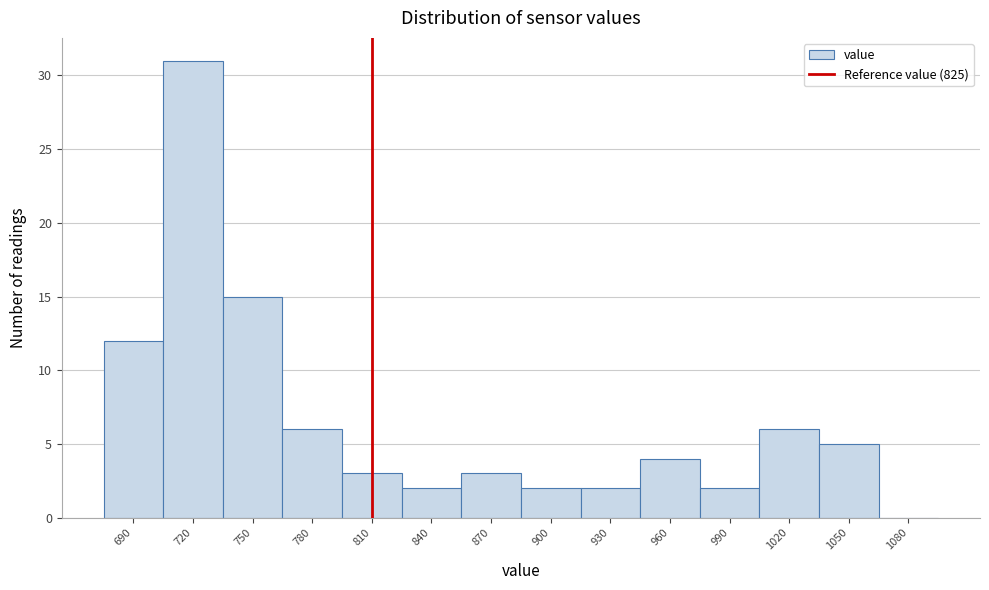

Reading left to right, what are all the values shown in this chart?

690=12	720=31	750=15	780=6	810=3	840=2	870=3	900=2	930=2	960=4	990=2	1020=6	1050=5	1080=0